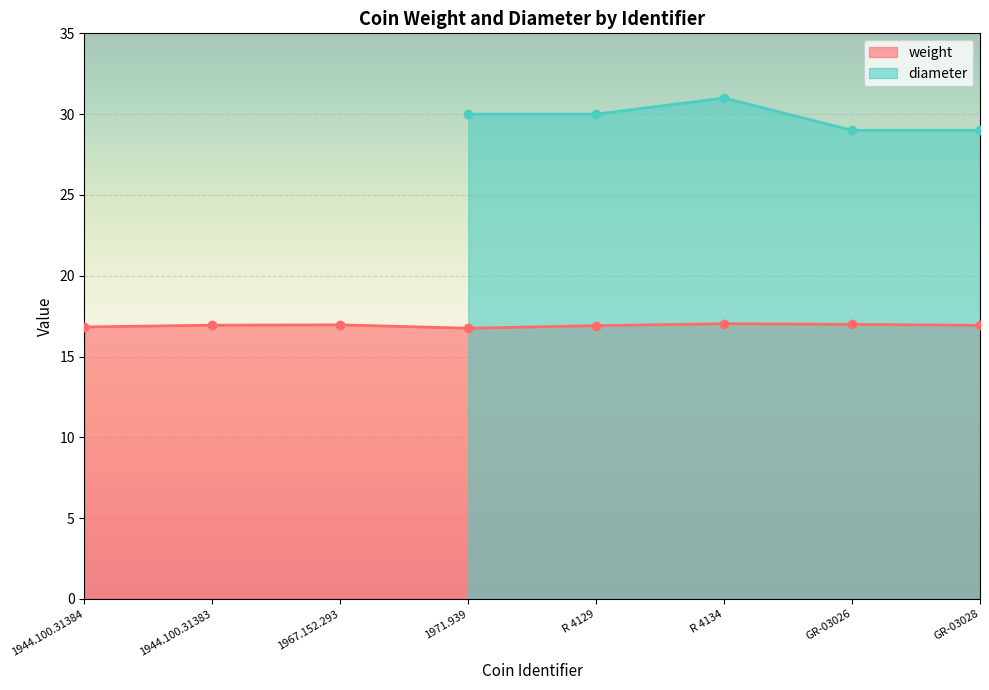

How many points are lower than both their immediate neighbors (excluding endpoints)?

1